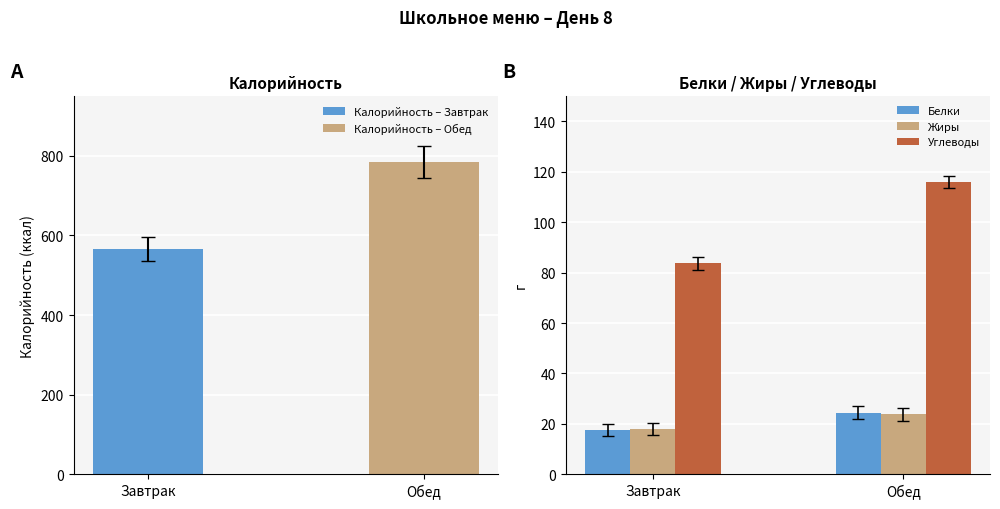

Is it true that Жиры equals 23.7 at Обед?

True